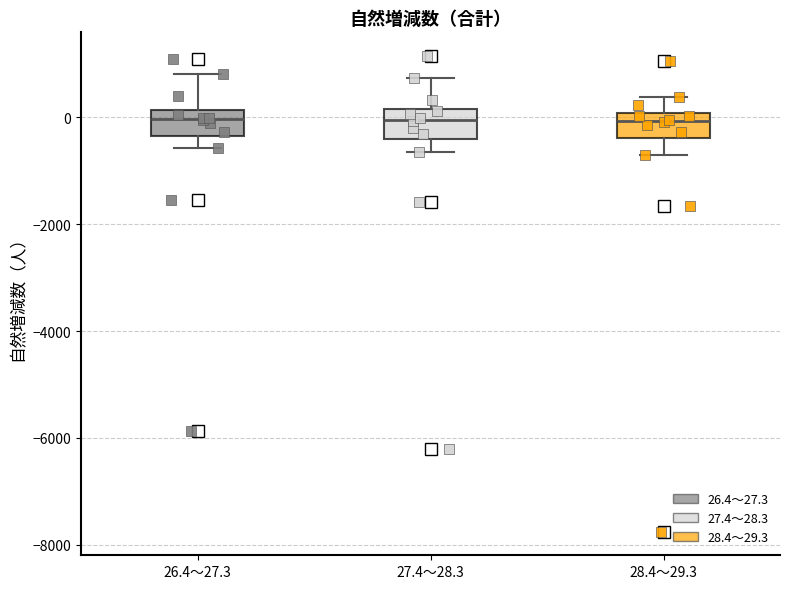

Reading left to right, transcribe this box plot: for each box, give where its median line is, the range the box spans, and where its two whiskers end, as read against the y-axis. The values are not printed on the chart, so give them approximately, as read against the axis.

26.4～27.3: median 0, box -400 to 200, whiskers -600 to 800
27.4～28.3: median 0, box -400 to 200, whiskers -600 to 800
28.4～29.3: median 0 (just below the box's upper edge), box -400 to 0, whiskers -800 to 400